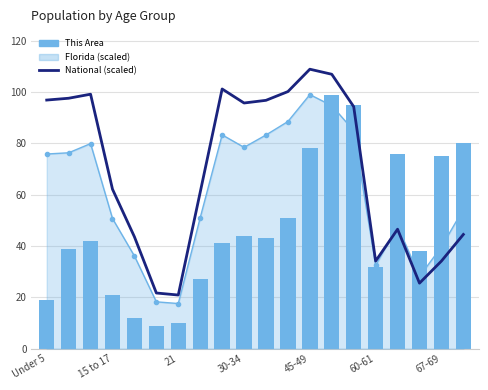

Is the value of This Area at 30-34 greater than the value of National (scaled) at 15 to 17?

No